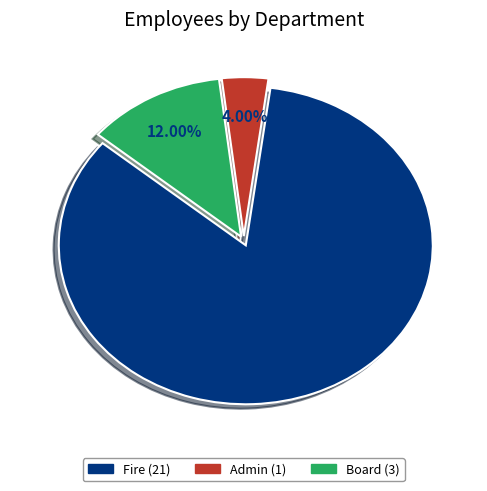

Is there a majority slice in this chart?

Yes